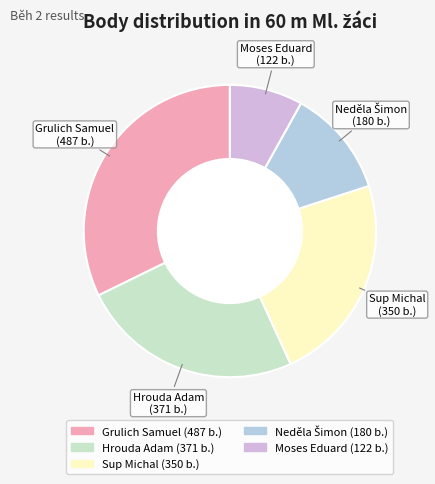

Is it true that Hrouda Adam is 10% of the pie?

False